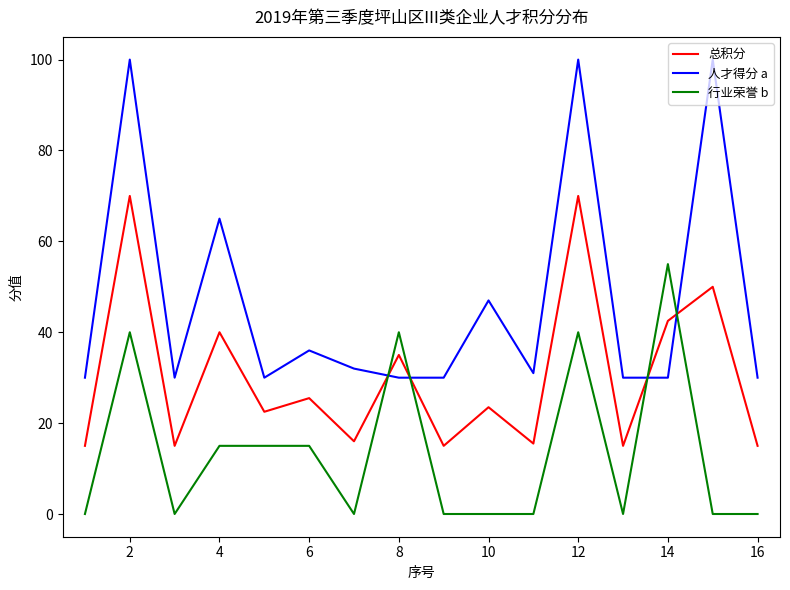

How many values in the 总积分 series exceed 23?

8